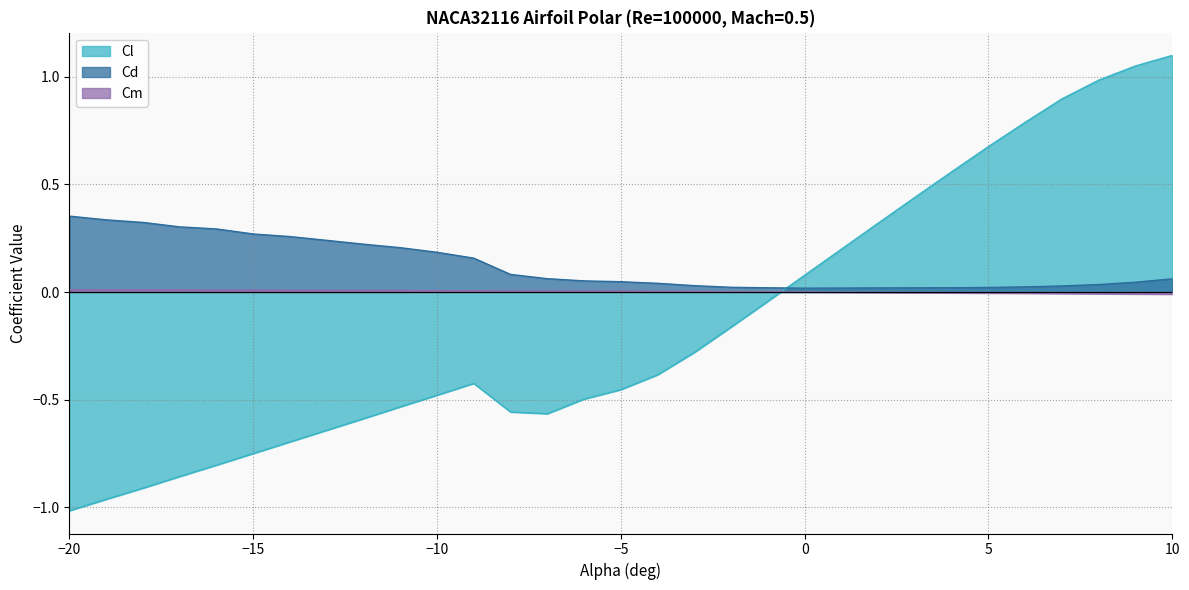

What is the difference between the highest and lowest values at -13?

0.9